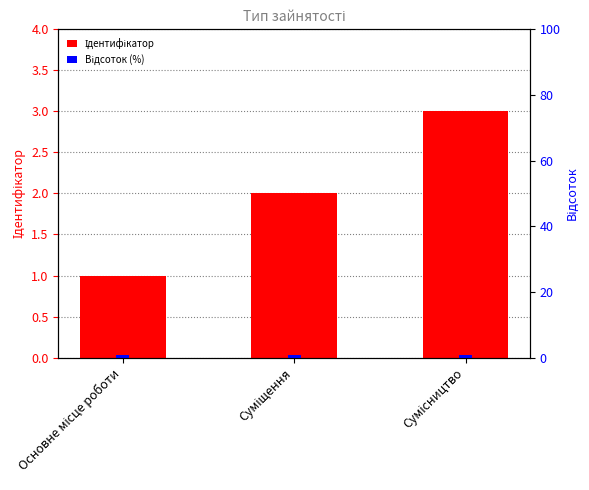

Reading right to left, transcribe all the data shown in this chart.

Ідентифікатор: 3.0	2.0	1.0
Відсоток (%): 0.8	0.8	0.8